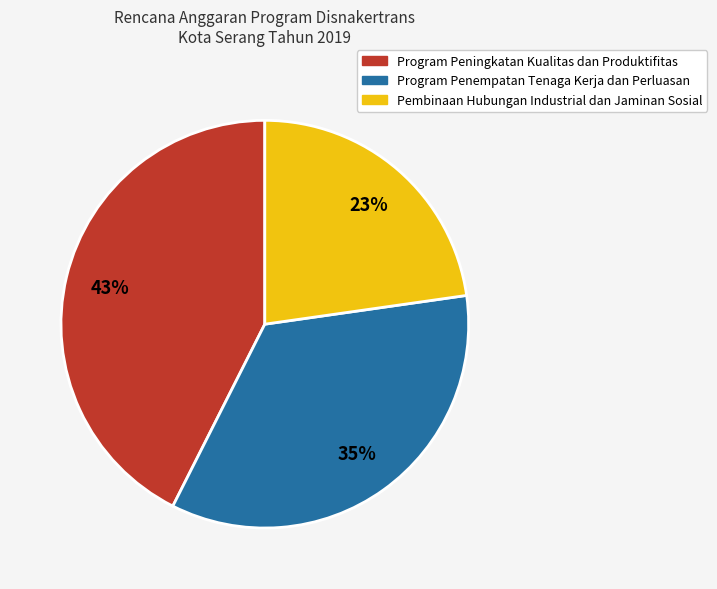

Approximately how many times larger is the value at Program Peningkatan Kualitas dan Produktifitas compared to Pembinaan Hubungan Industrial dan Jaminan Sosial?

1.9